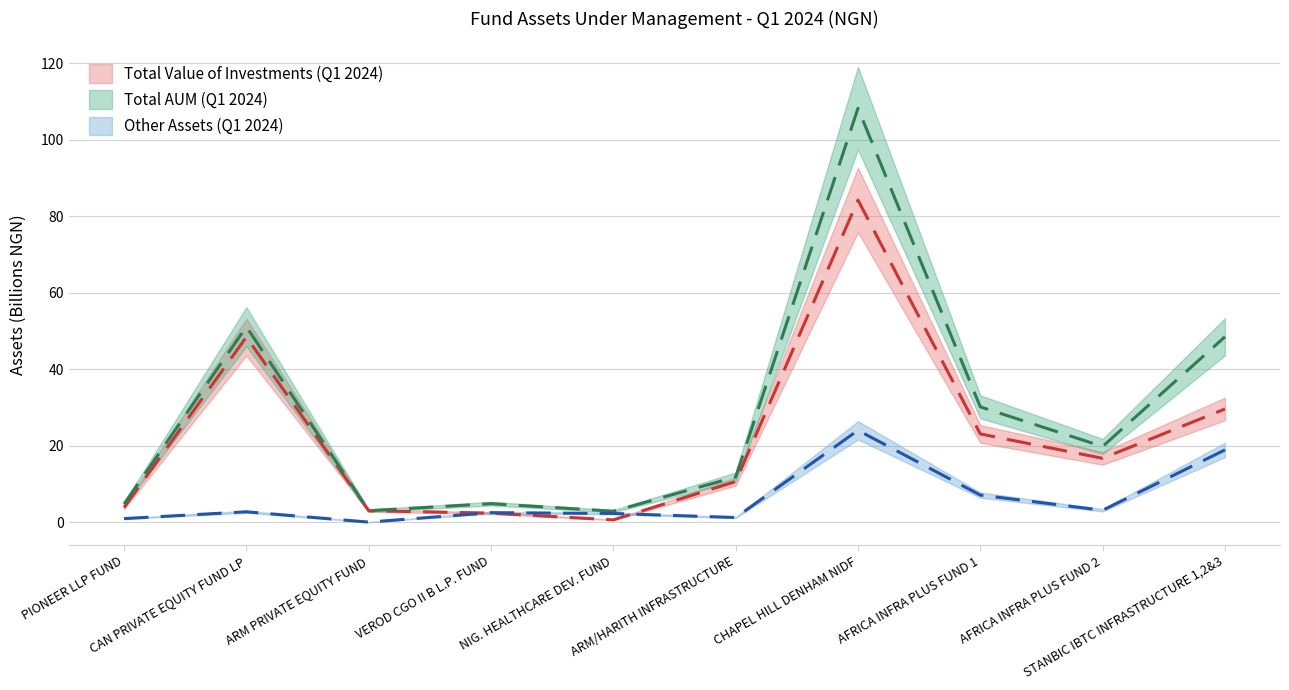

Where is Other Assets (Q1 2024) nearest to the value 12?

AFRICA INFRA PLUS FUND 1